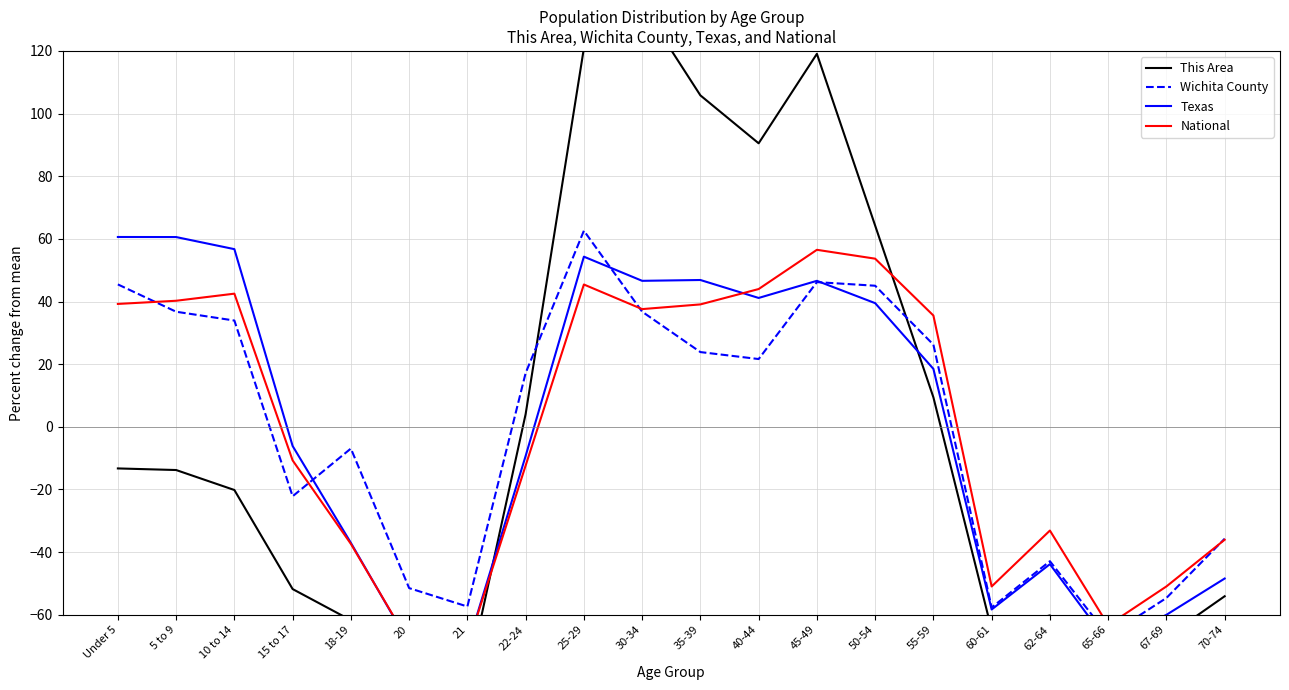

How many times do Texas and Wichita County cross each other?

3